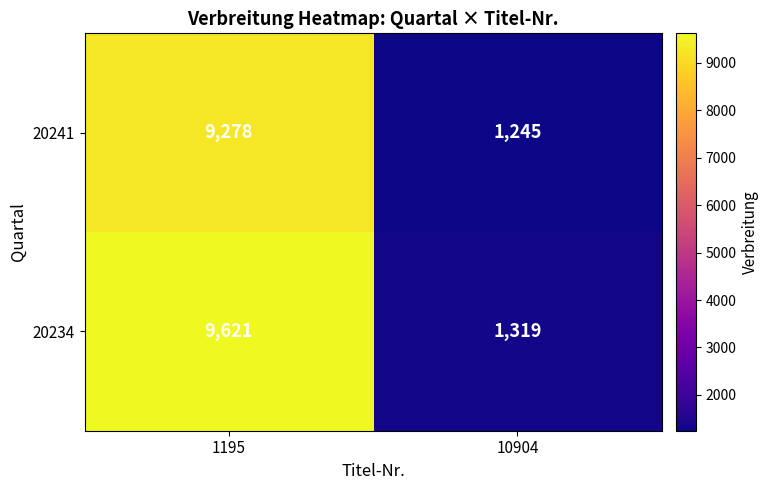

At which category is the sum across all series the highest?

1195